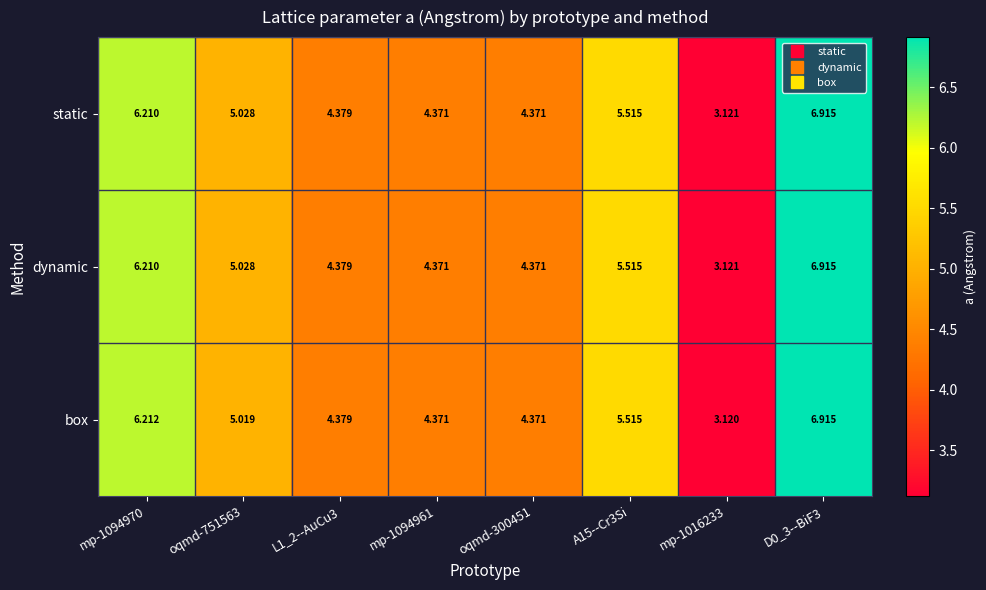

Is the value of box at L1_2--AuCu3 greater than the value of static at oqmd-300451?

Yes